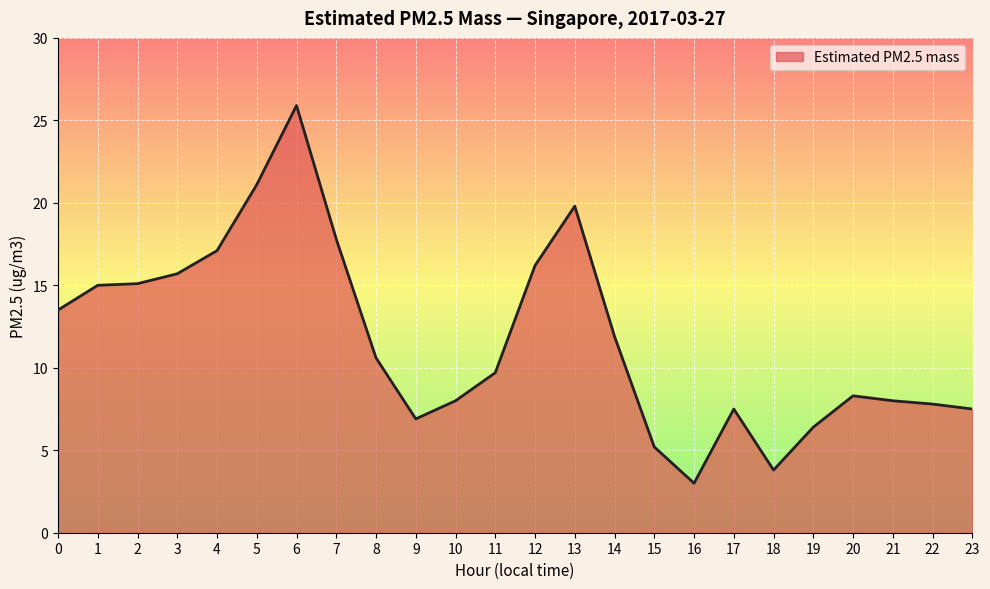

What is the sum of the values at 13 and 17?

27.3